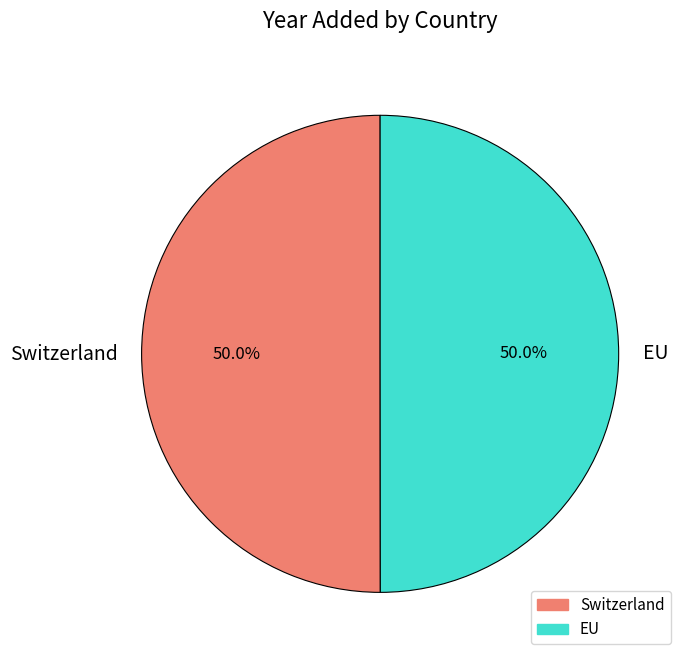

Do EU and Switzerland together represent more than half of the pie?

Yes